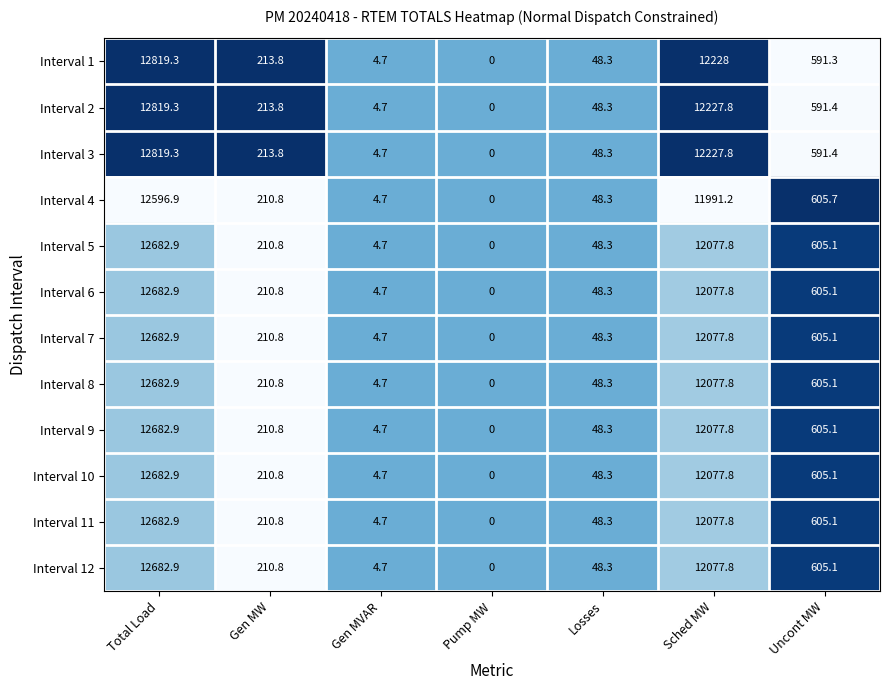

The Interval 8 series shows 605.1 at Uncont MW. True or false?

True